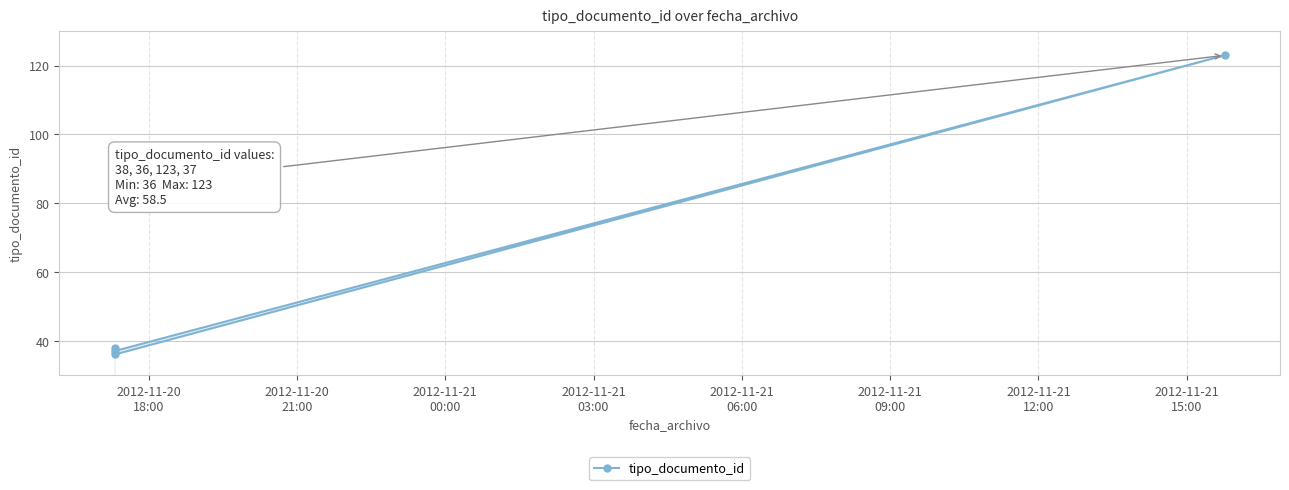

Does the chart have visible grid lines?

Yes